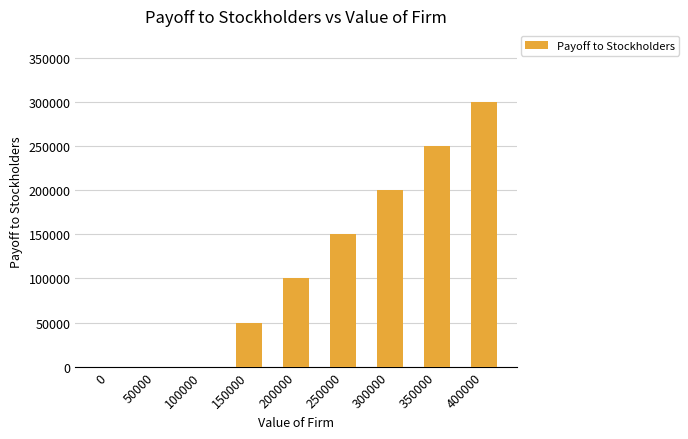

The chart shows a value of 0 at 50000. True or false?

True